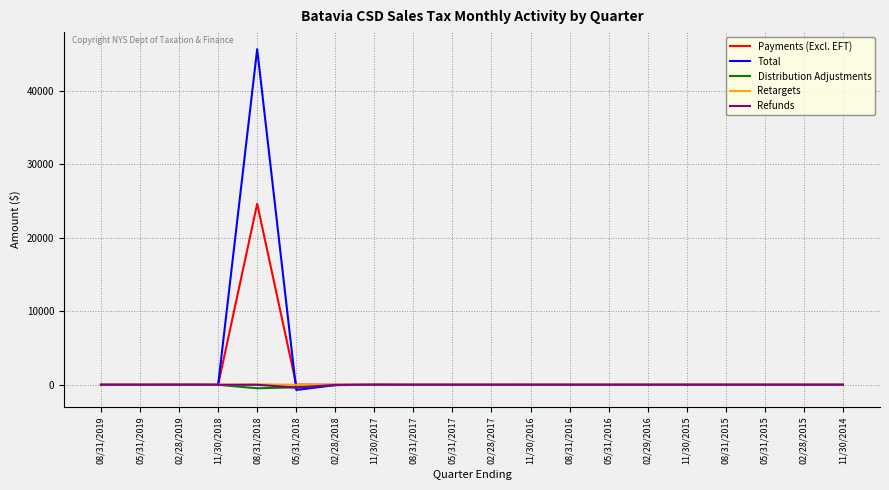

Which series has the widest spread of values?

Total